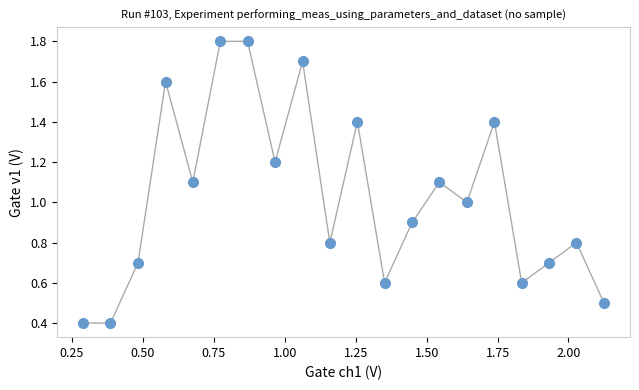

What is the range of X values (max minus min)?

1.8